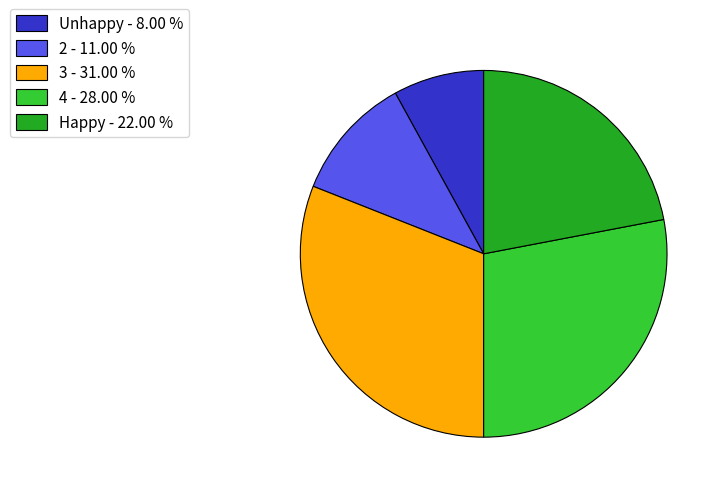

How many slices are in this pie chart?

5